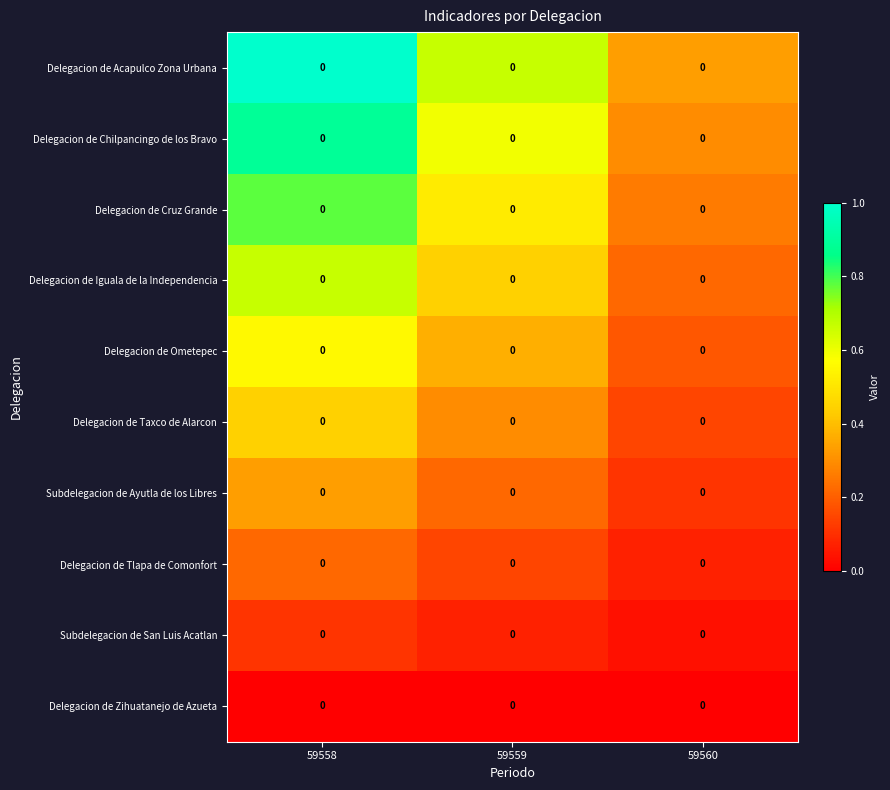

List the labels in order of Delegacion de Chilpancingo de los Bravo value, largest first.

59558, 59559, 59560